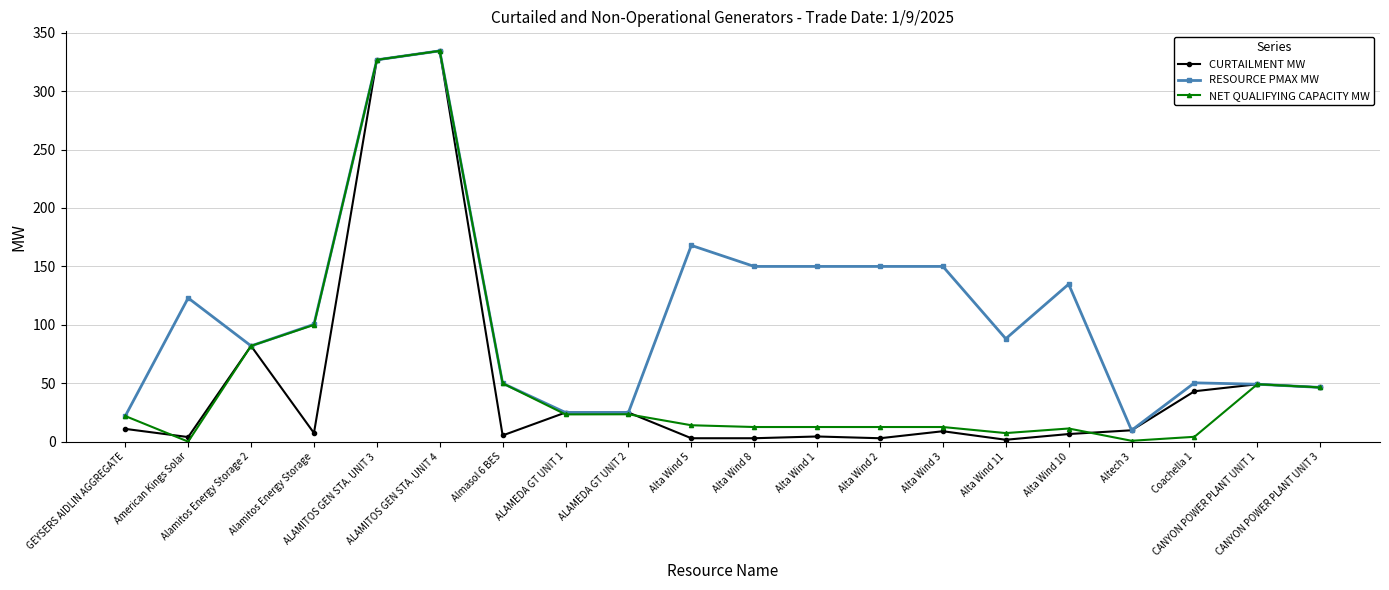

At which category does RESOURCE PMAX MW reach its first local peak?

American Kings Solar